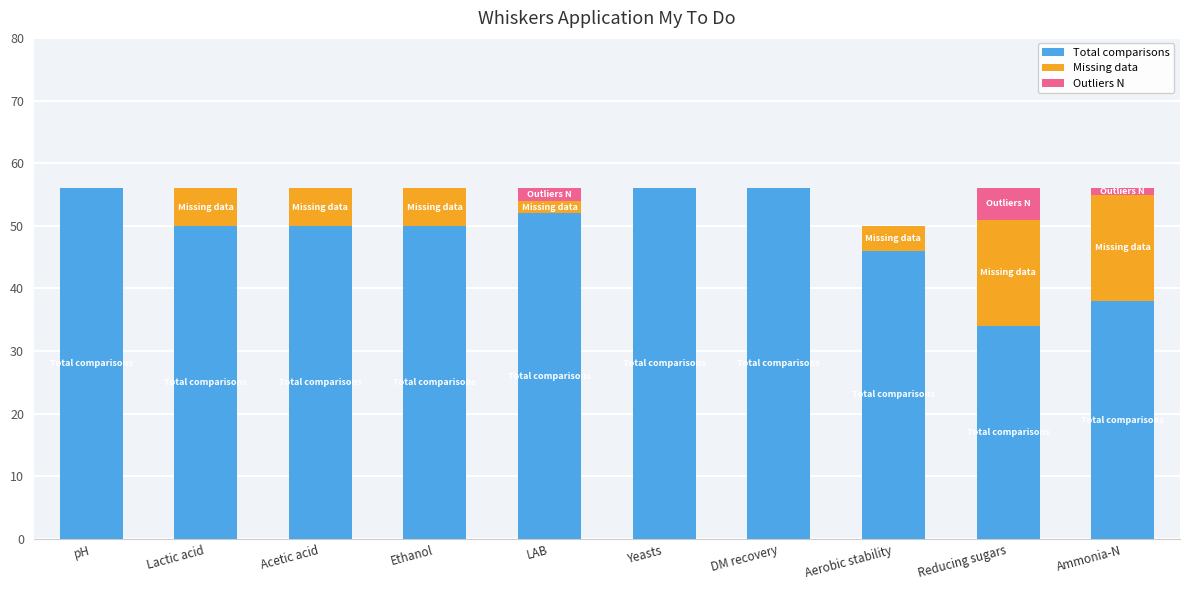

At which label is Total comparisons closest to 45?

Aerobic stability